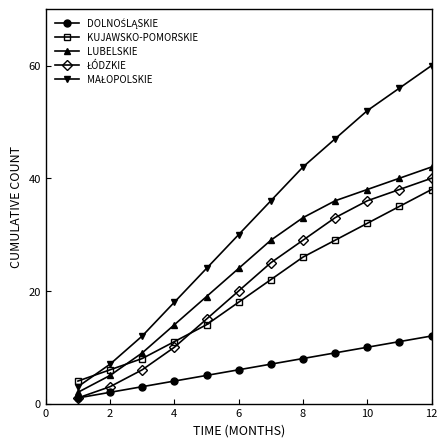

What is the minimum value for KUJAWSKO-POMORSKIE?

4